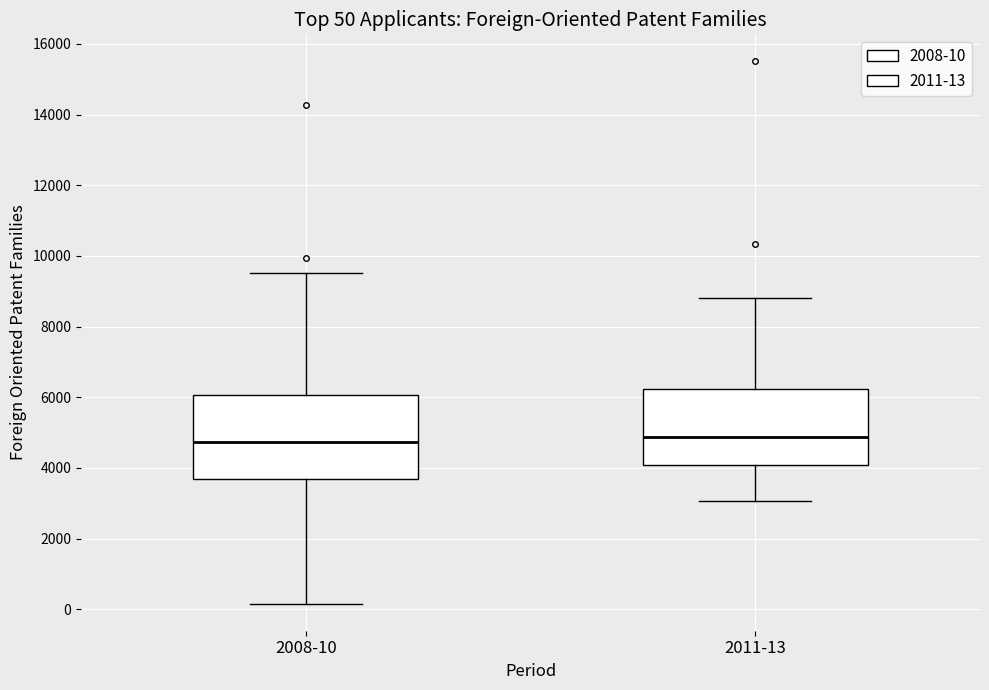

Which box is the tallest, from its lower edge to its upper edge?

2008-10